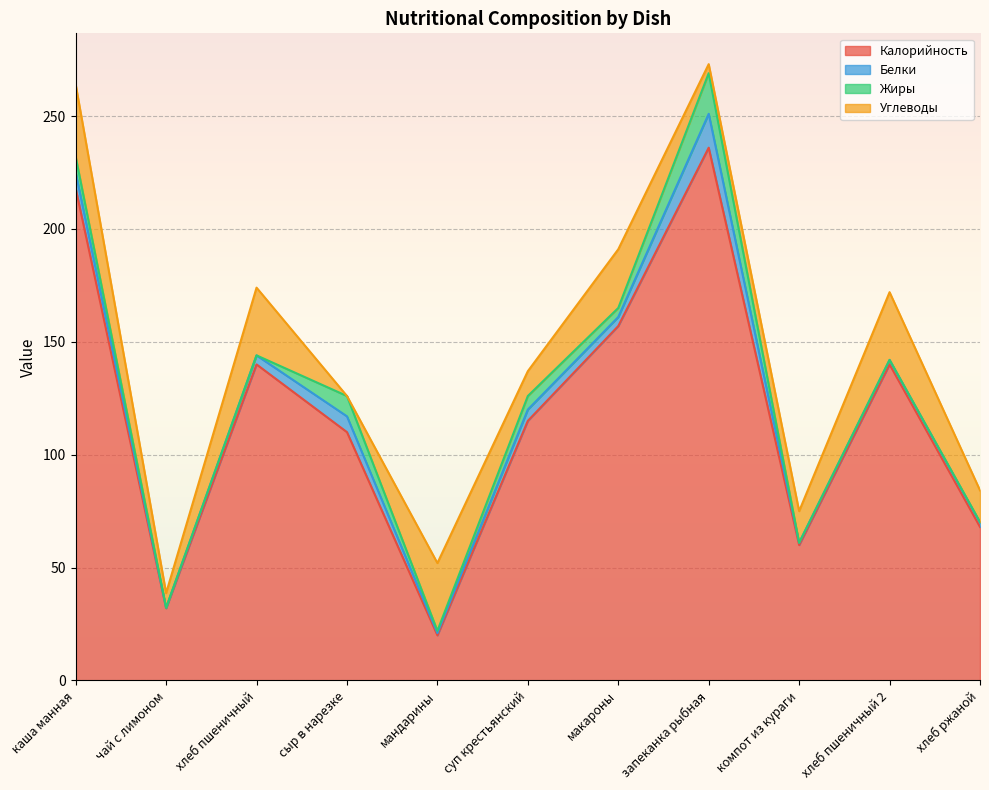

What is the lowest value of the Калорийность series?

20.0